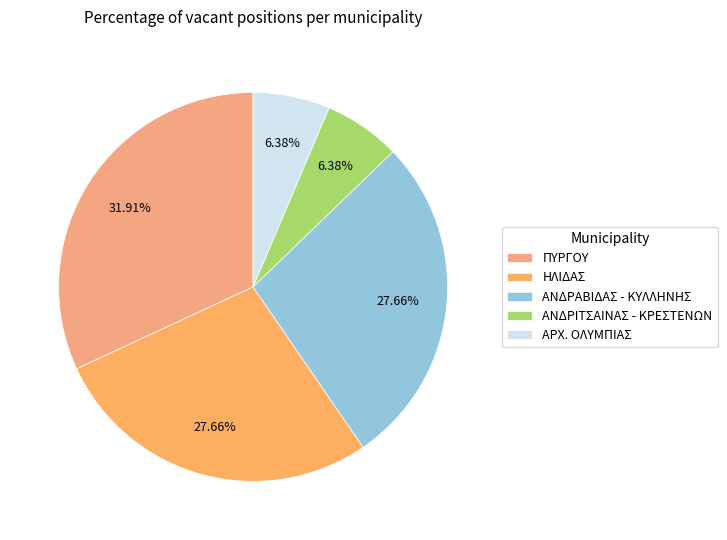

The ΑΡΧ. ΟΛΥΜΠΙΑΣ slice represents 2% of the pie. True or false?

False